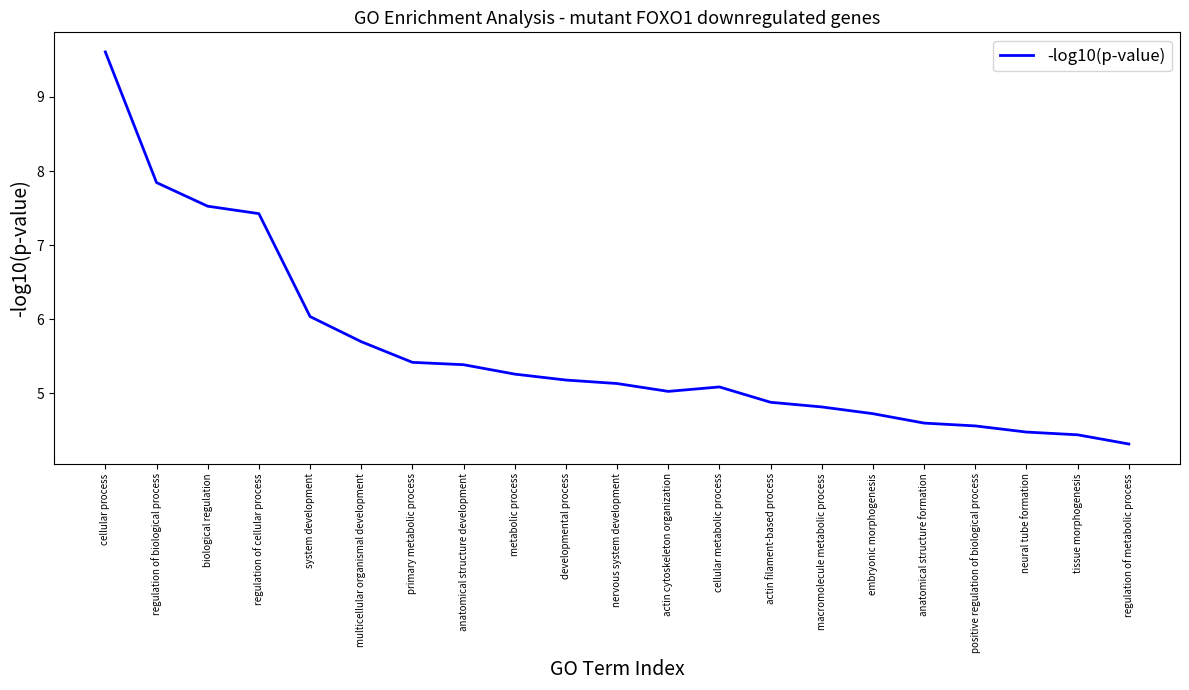

Reading right to left, list all the values displayed in this chart.

4.3	4.4	4.5	4.6	4.6	4.7	4.8	4.9	5.1	5.0	5.1	5.2	5.3	5.4	5.4	5.7	6.0	7.4	7.5	7.8	9.6